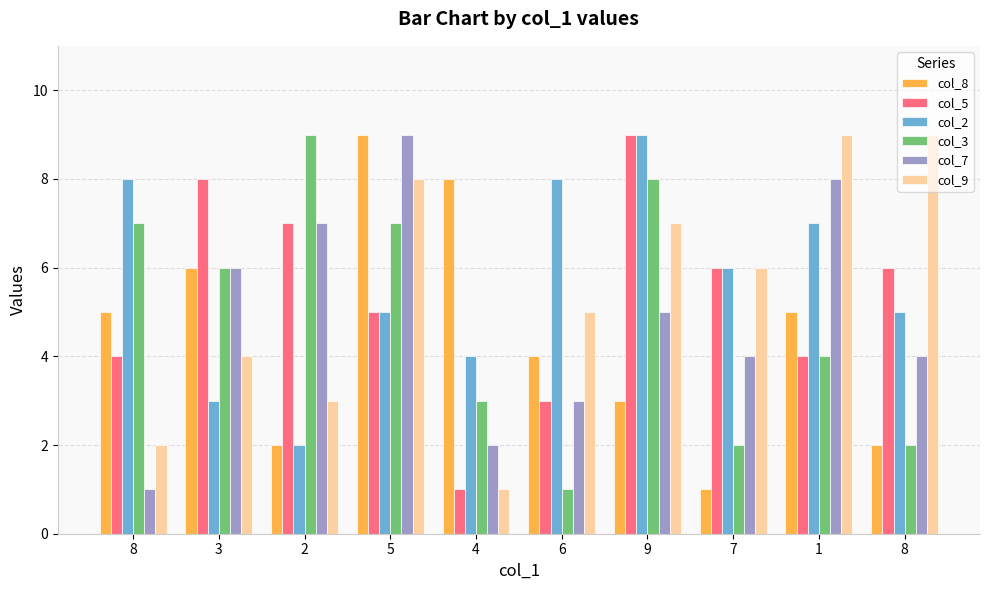

What is the label of the 1st bar from the left?

8